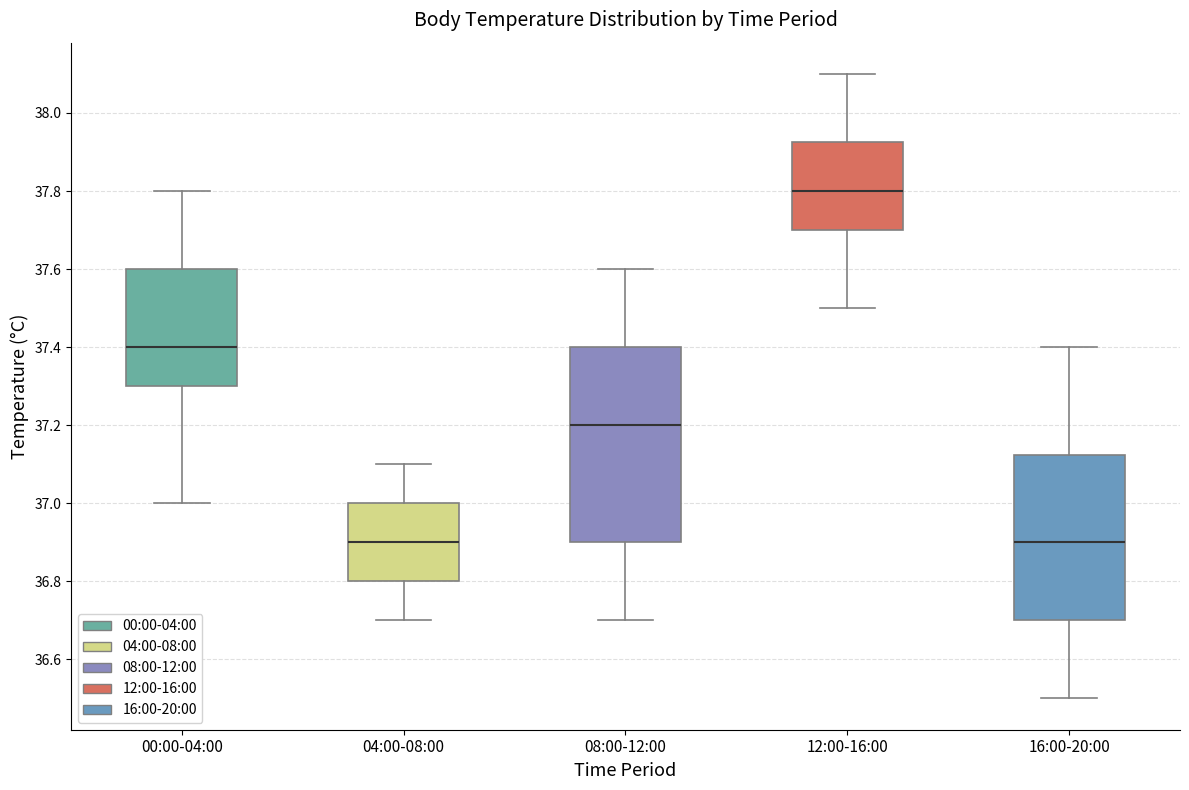

Where is the upper edge of the box for 16:00-20:00 on the y-axis? The values are not printed on the chart, so give them approximately, as read against the axis.

37.12